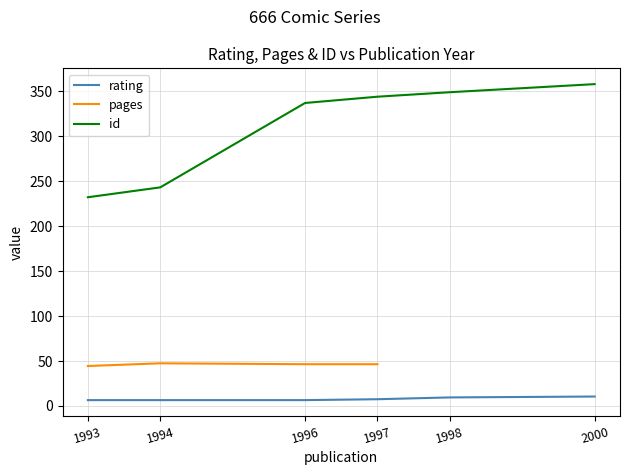

Which series has the widest spread of values?

id